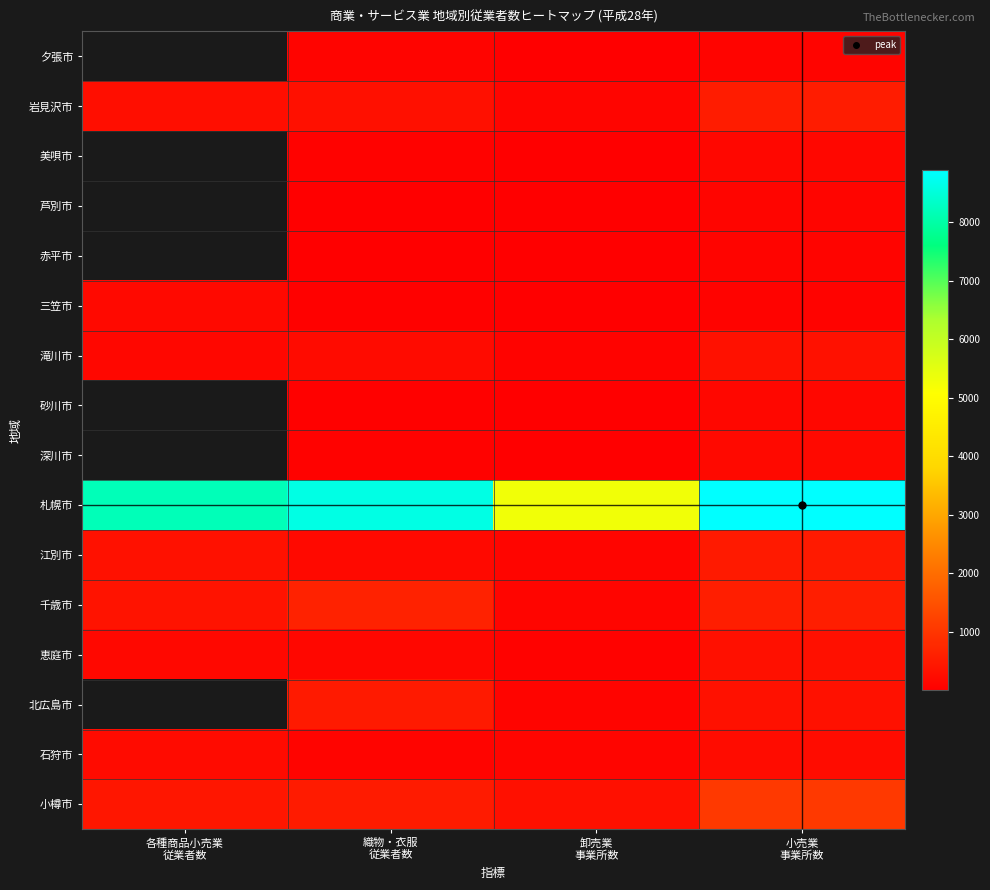

Rank the series by their maximum value, from lowest to highest.

江別市, 夕張市, 岩見沢市, 美唄市, 芦別市, 赤平市, 三笠市, 石狩市, 滝川市, 砂川市, 深川市, 恵庭市, 千歳市, 小樽市, 札幌市, 北広島市